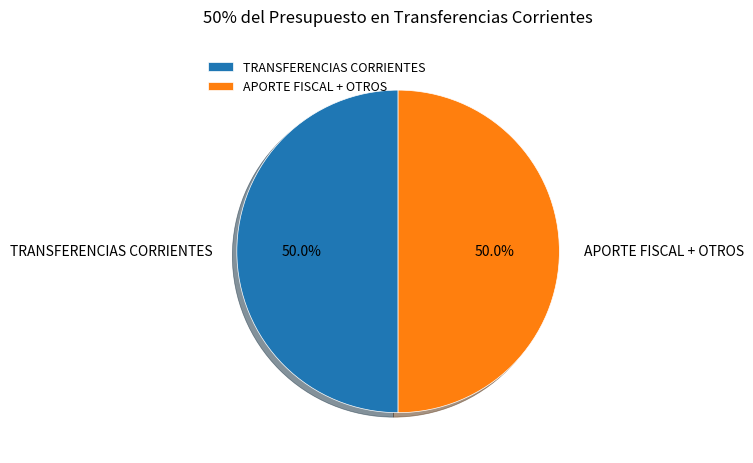

To the nearest percent, what is the difference between the largest and smallest slice percentages?

0%